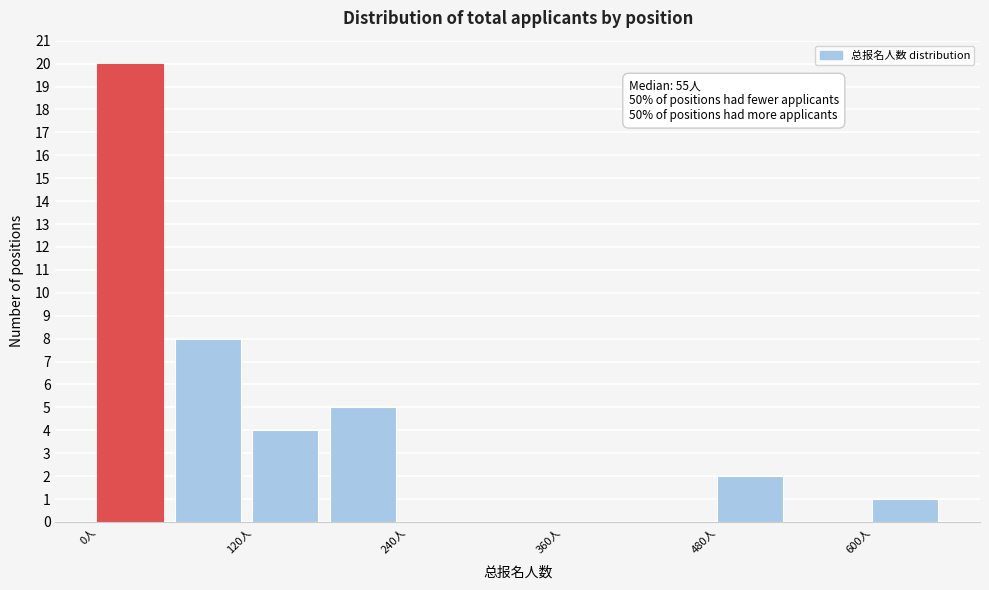

Read against the x-axis, roughly where is the centre of the tallest bar?

20